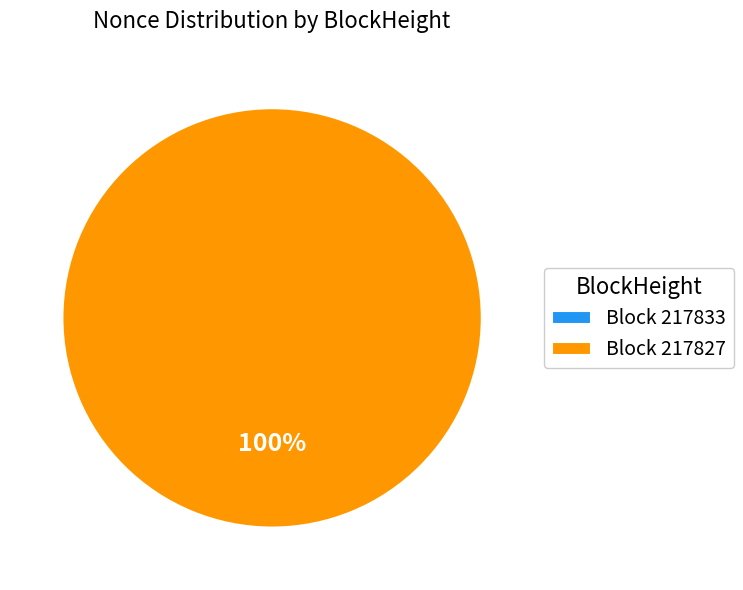

Rank the categories by value from highest to lowest.

217827, 217833